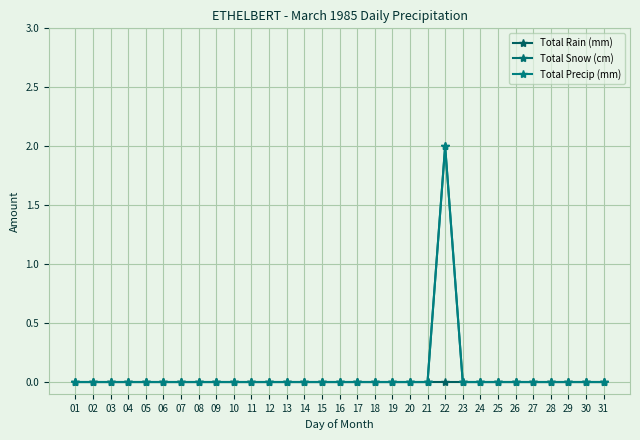

What is the value of the Total Snow (cm) point at the 22nd from the left?

2